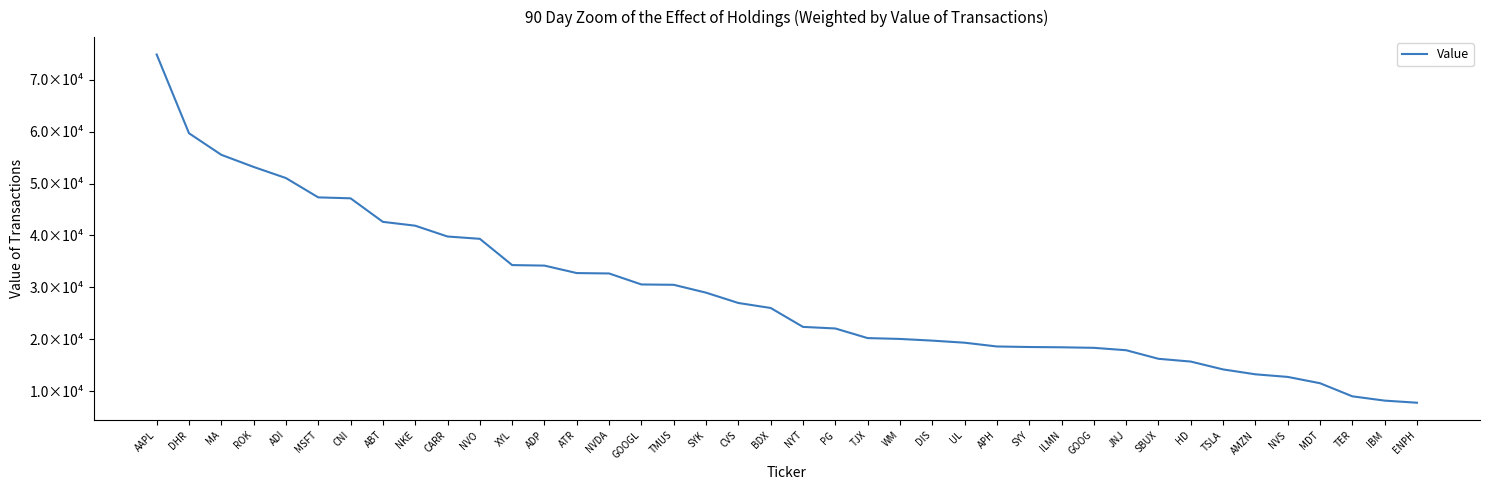

Reading right to left, transcribe all the data shown in this chart.

ENPH=7799	IBM=8205	TER=9031	MDT=11554	NVS=12769	AMZN=13270	TSLA=14213	HD=15723	SBUX=16259	JNJ=17908	GOOG=18369	ILMN=18473	SYY=18526	APH=18630	UL=19357	DIS=19756	WM=20081	TJX=20244	PG=22096	NYT=22400	BDX=26041	CVS=27004	SYK=28992	TMUS=30503	GOOGL=30570	NVDA=32688	ATR=32763	ADP=34200	XYL=34301	NVO=39357	CARR=39803	NKE=41885	ABT=42625	CNI=47157	MSFT=47337	ADI=51057	ROK=53200	MA=55532	DHR=59687	AAPL=74843